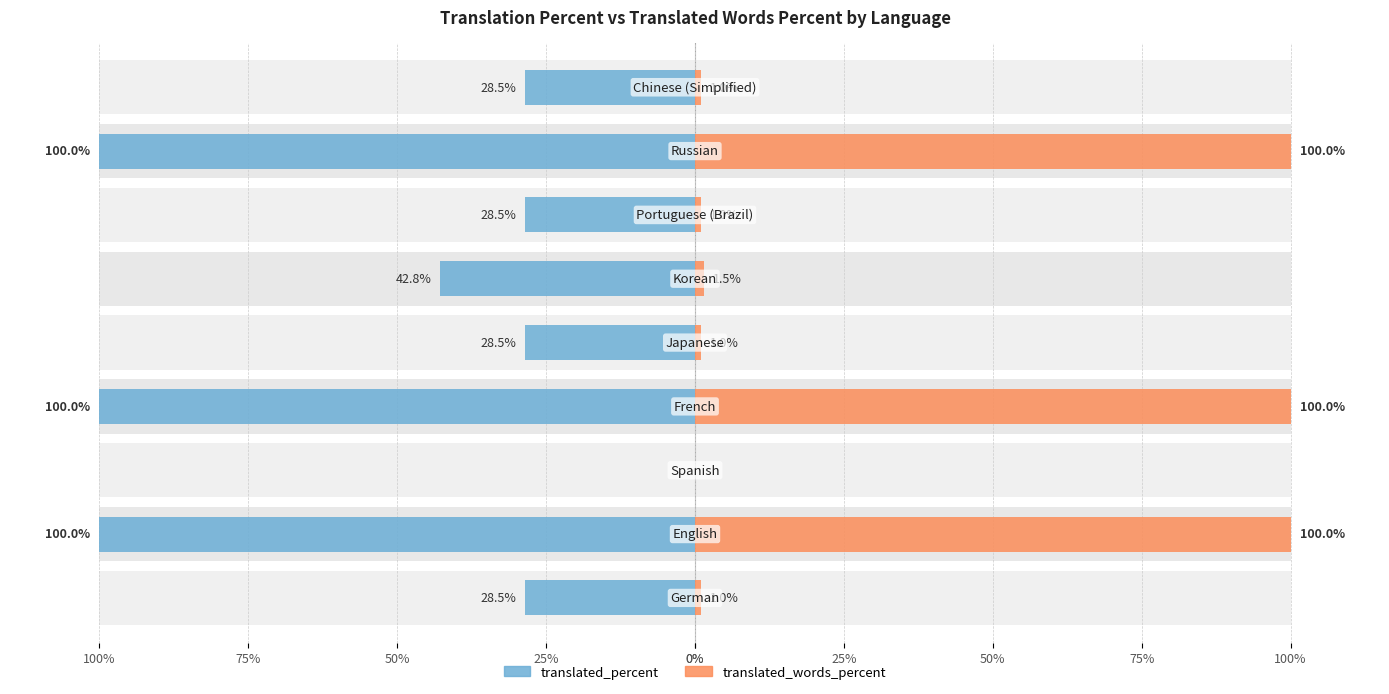

Between 75% and 25%, which is larger?

75%